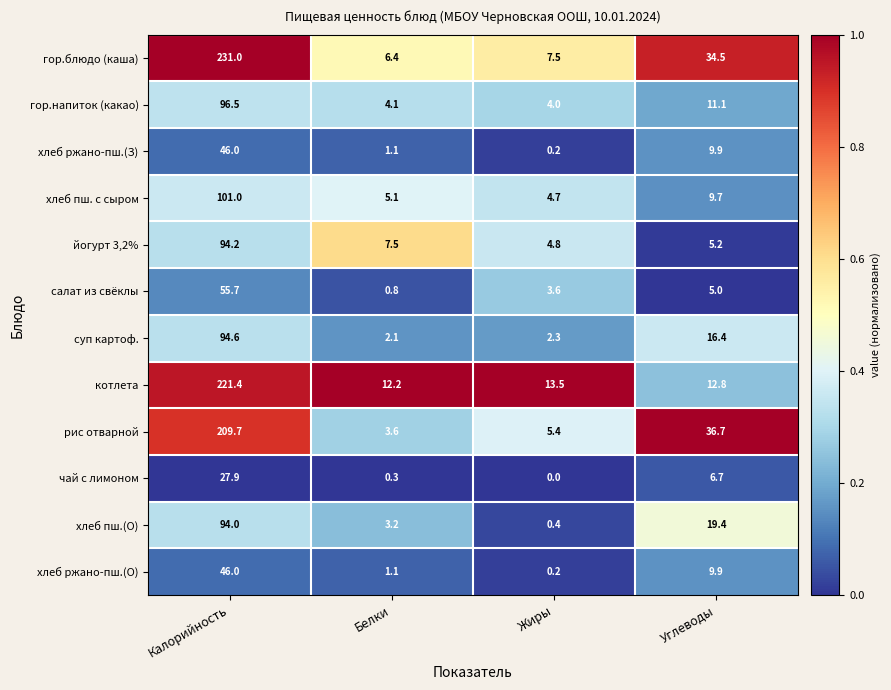

What is the sum of all хлеб ржано-пш.(О) values?

57.2